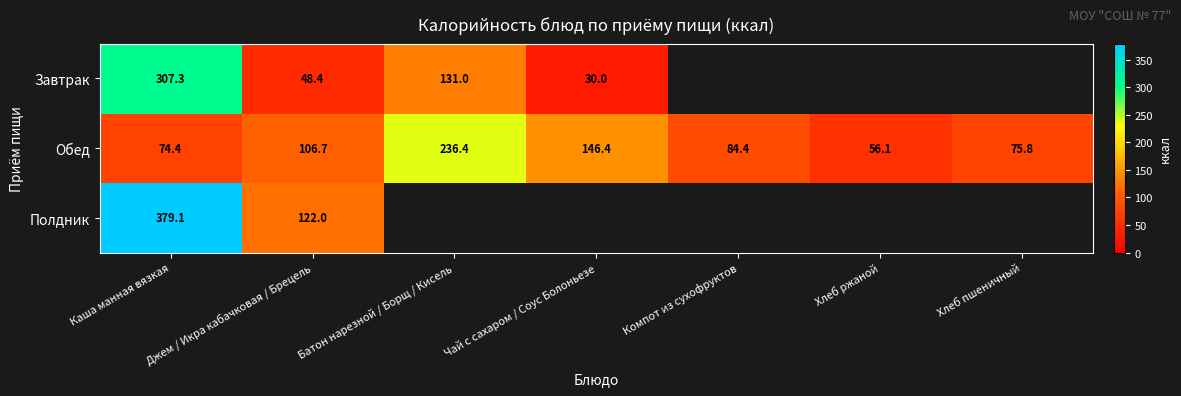

How many distinct data groups are displayed?

3